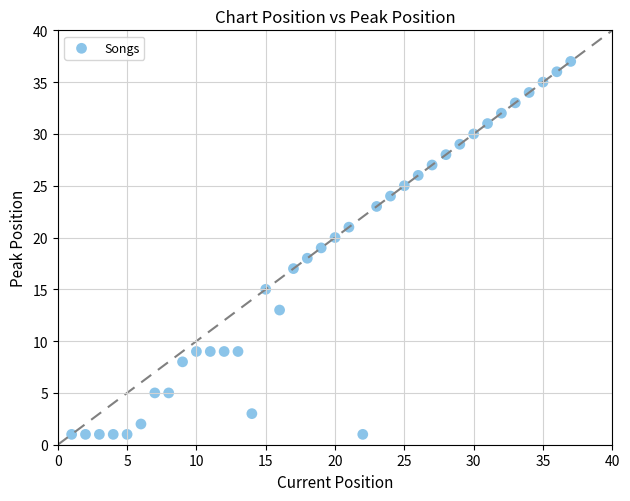

What is the range of Y values (max minus min)?

36